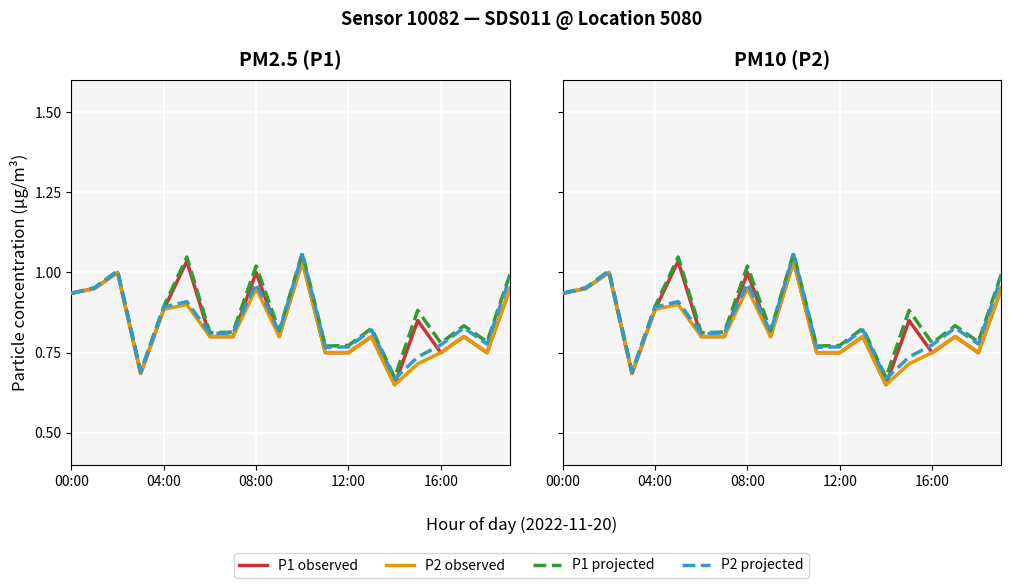

True or false: P1 projected and P1 observed cross at least once.

False